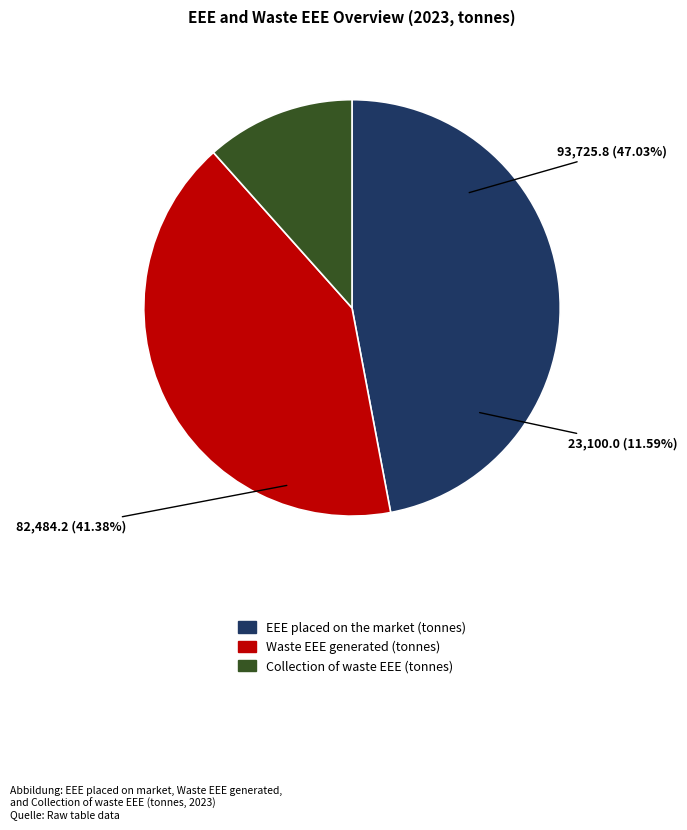

What is the change in value from EEE placed on the market (tonnes) to Collection of waste EEE (tonnes)?

-70625.8